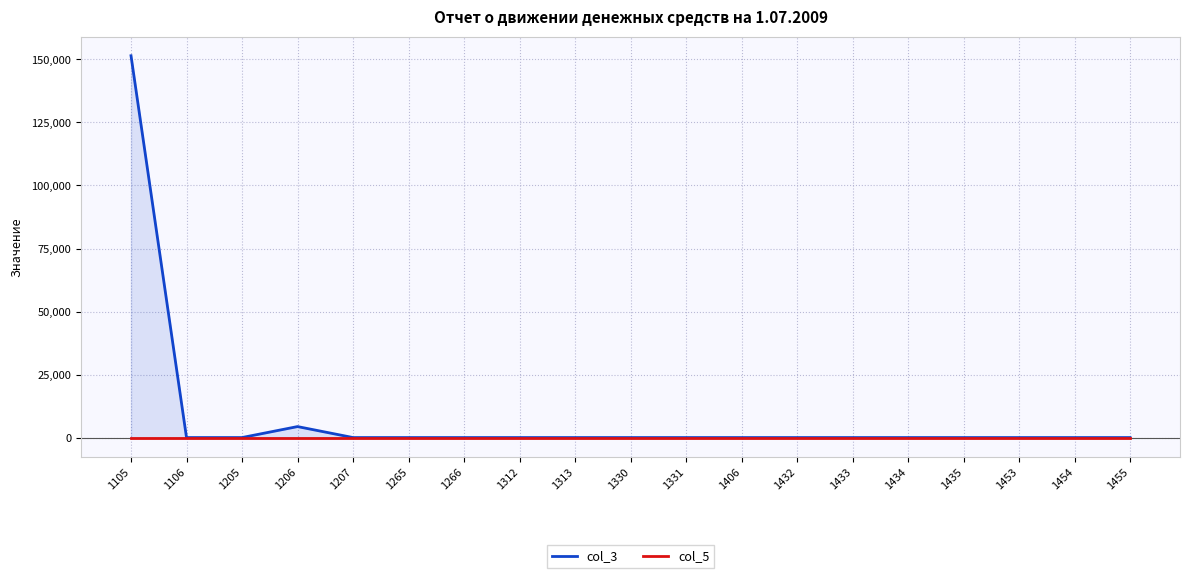

Reading left to right, extract all data points from this chart.

col_3: 1105=151476	1106=0	1205=0	1206=4357	1207=0	1265=0	1266=0	1312=0	1313=0	1330=0	1331=0	1406=0	1432=0	1433=0	1434=0	1435=0	1453=0	1454=0	1455=0
col_5: 1105=0	1106=0	1205=0	1206=0	1207=0	1265=0	1266=0	1312=0	1313=0	1330=0	1331=0	1406=0	1432=0	1433=0	1434=0	1435=0	1453=0	1454=0	1455=0